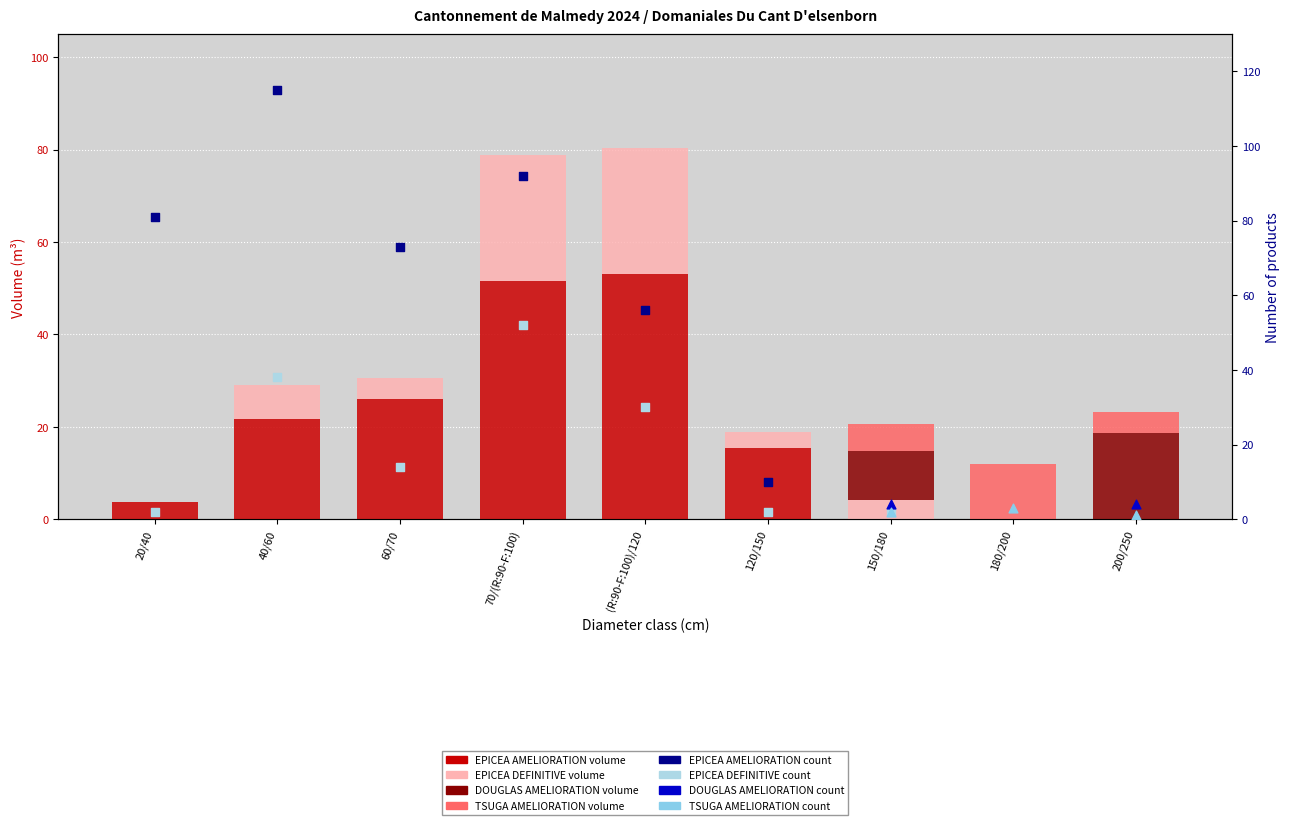

Is the value of EPICEA DEFINITIVE produit_vtgr at 150/180 greater than the value of EPICEA AMELIORATION produit_vtgr at 180/200?

Yes